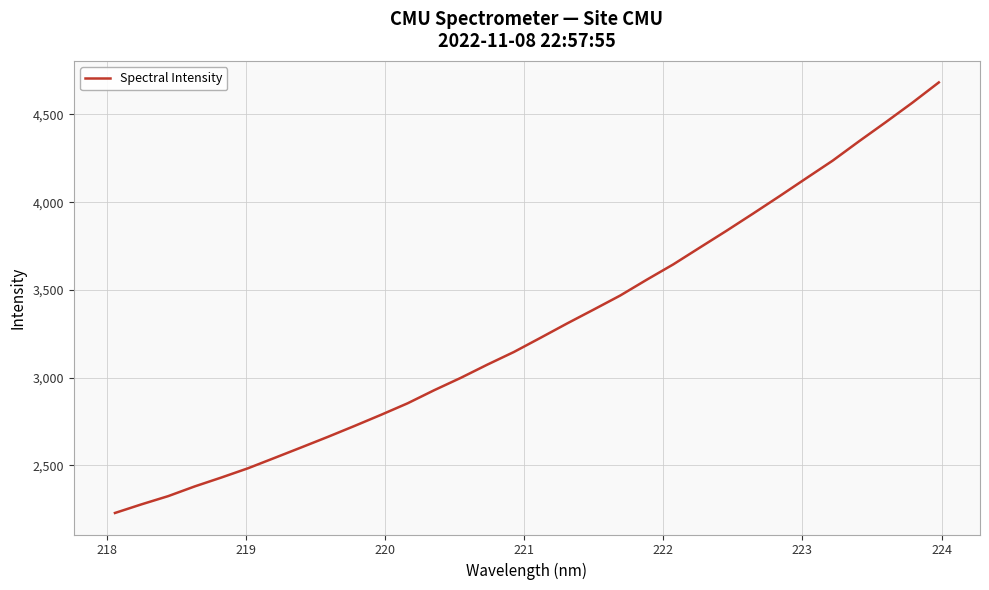

What is the difference between the maximum and minimum values?

2454.8